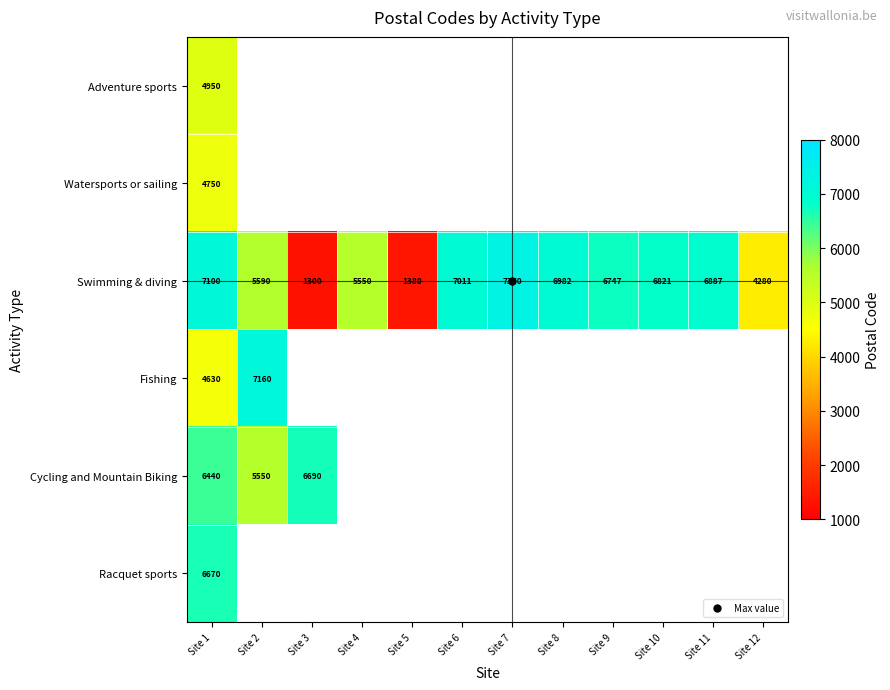

What is the sum of the Swimming & diving values at Site 6 and Site 10?

13832.0